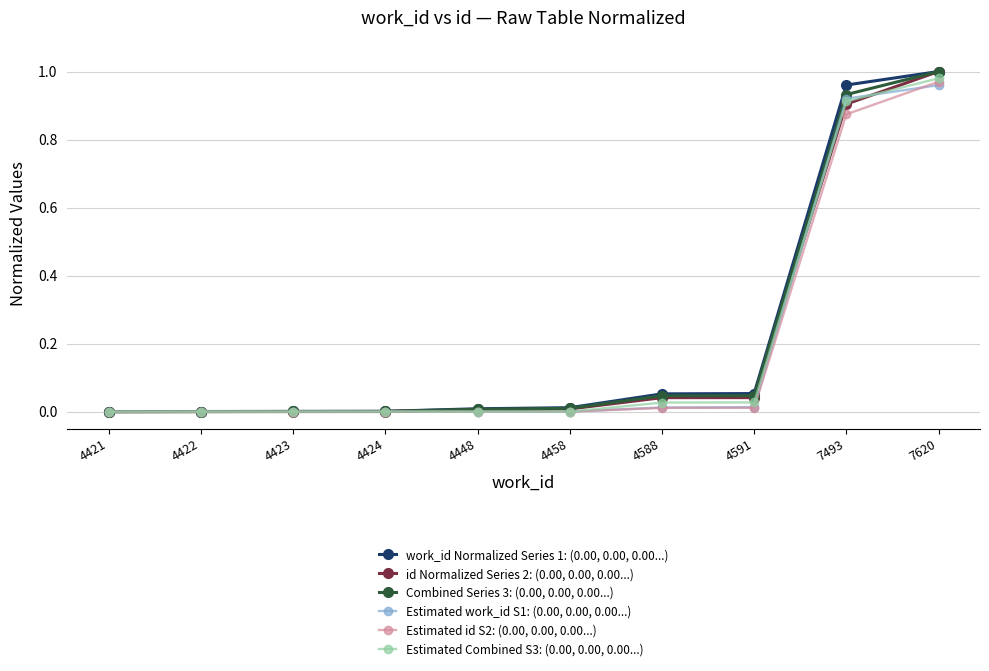

How many data points does each series have?

10